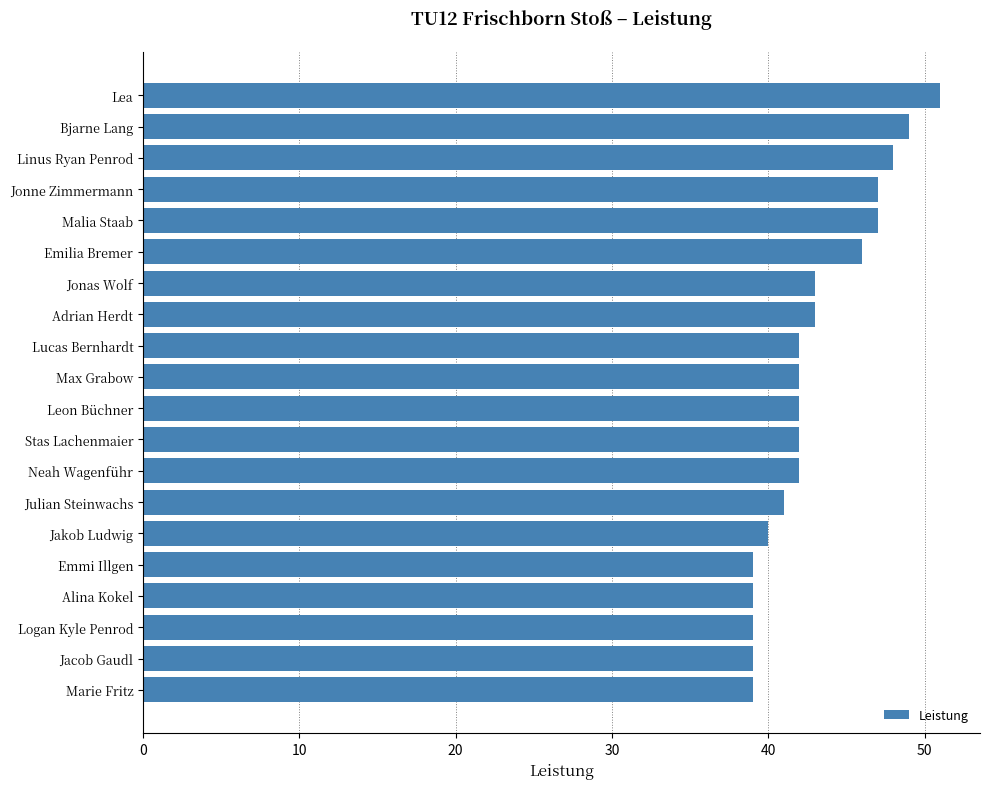

How many distinct data groups are displayed?

1